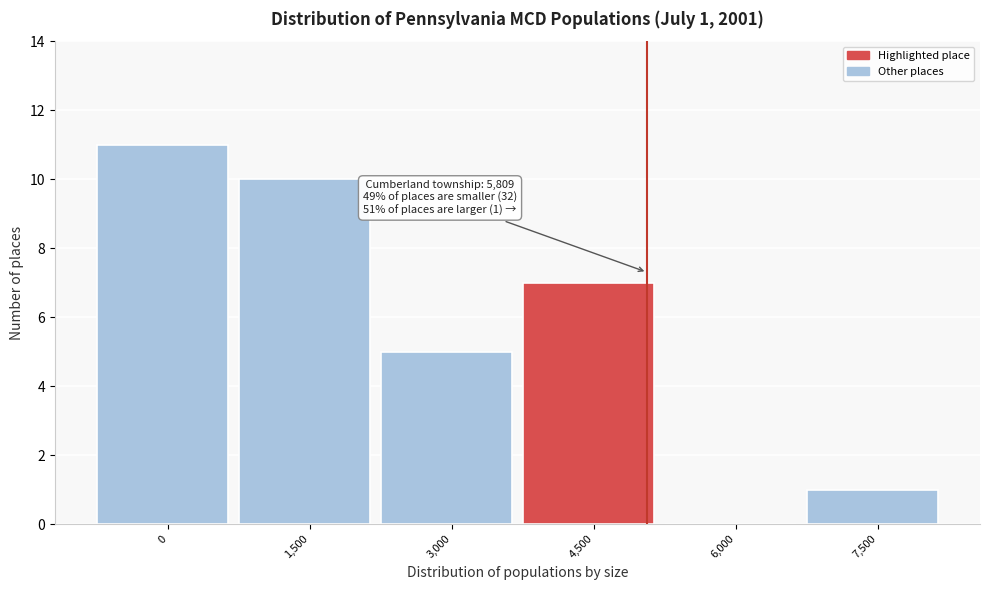

Reading left to right, list all the values displayed in this chart.

0=11	1,500=10	3,000=5	4,500=7	6,000=0	7,500=1